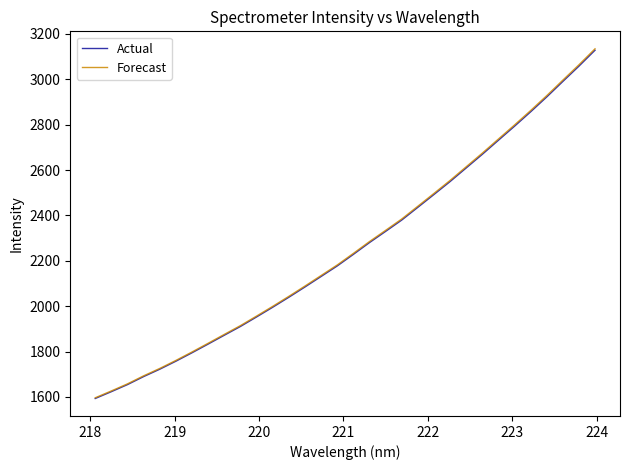

What is the minimum value shown in the chart?

1593.1